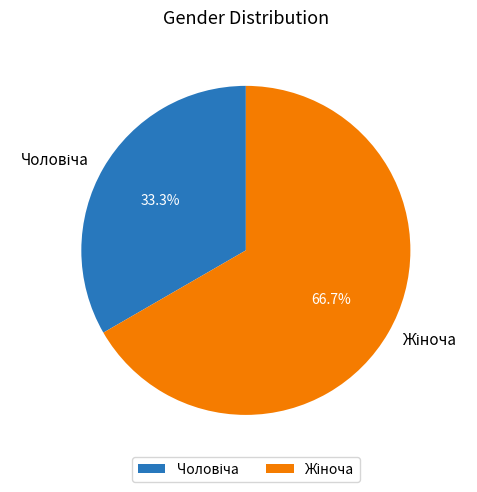

Is there any slice that represents more than half of the pie?

Yes